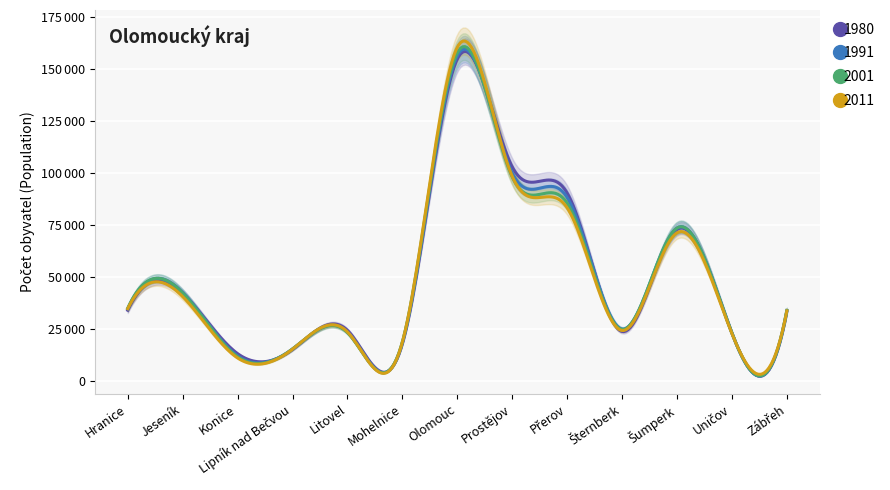

Is this an area chart (filled region under the line)?

No